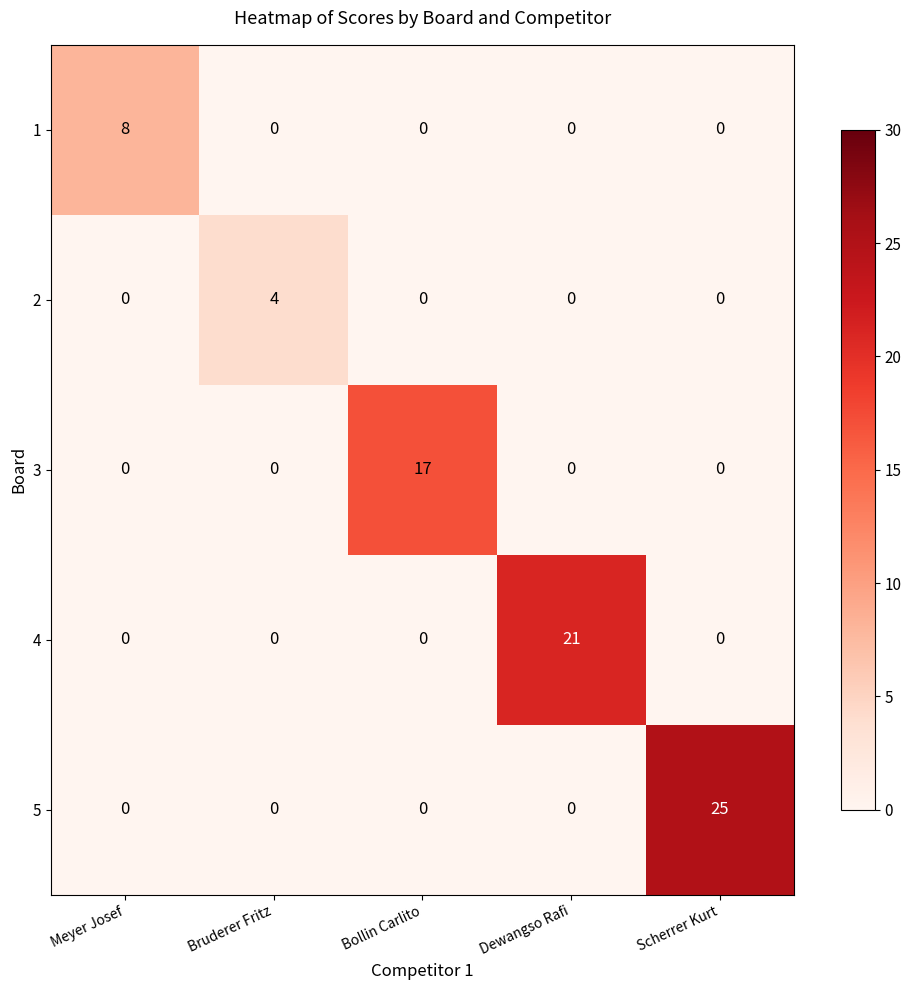

Rank the series by their maximum value, from highest to lowest.

5, 4, 3, 1, 2